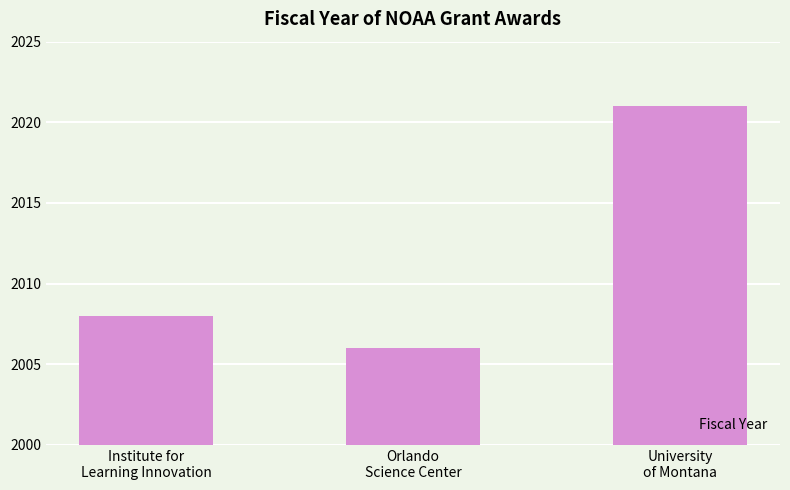

What is the greatest value displayed?

2021